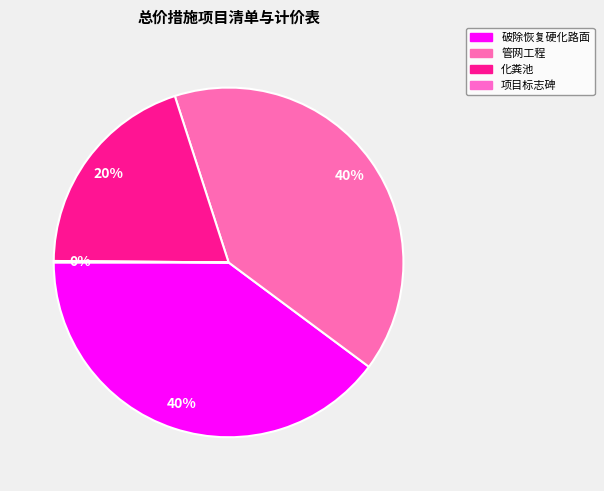

Is it true that 管网工程 is 40% of the pie?

True